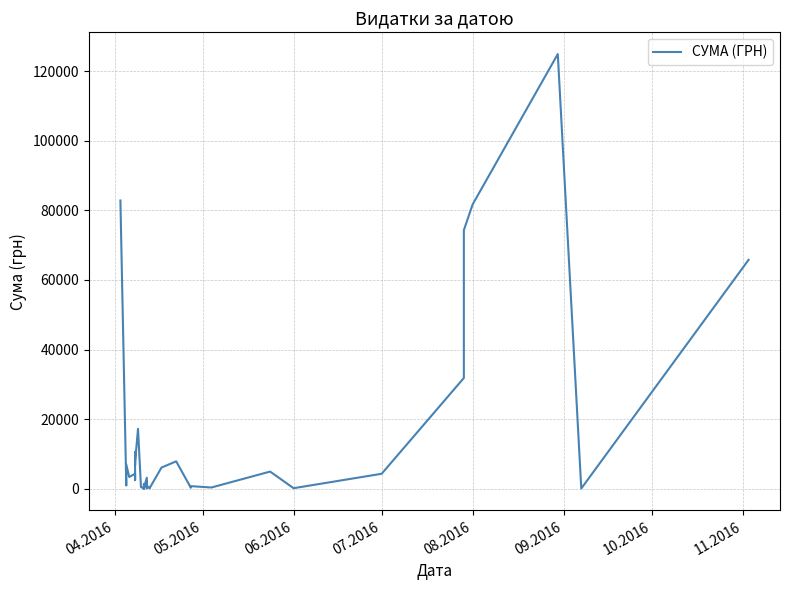

Count the number of categories in the chart.

37